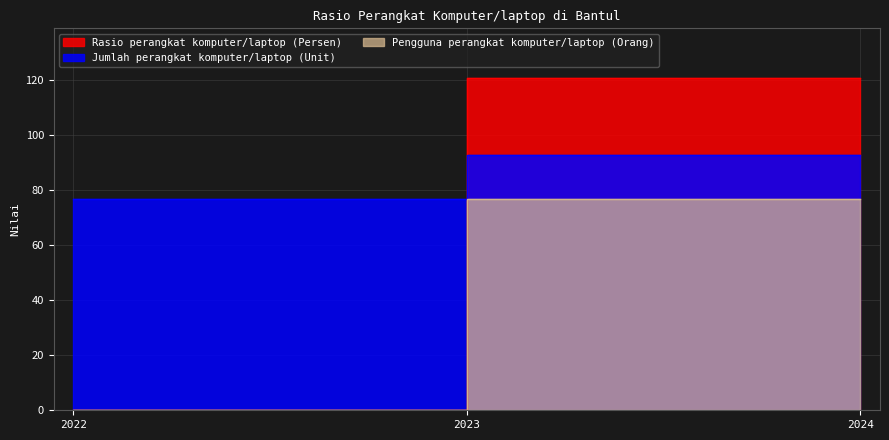

Is it true that Jumlah perangkat komputer/laptop (Unit) equals 119.2 at 2022?

False